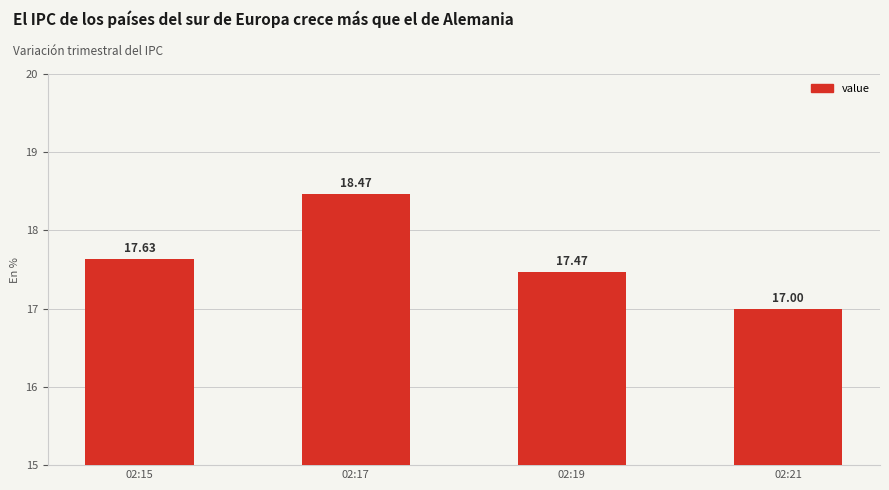

At which label is the value closest to 17?

02:21